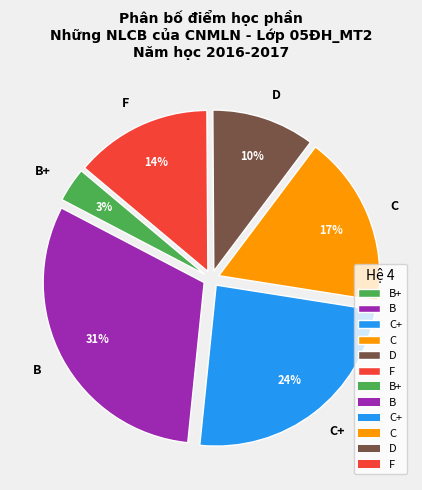

To the nearest percent, what portion does F represent?

14%